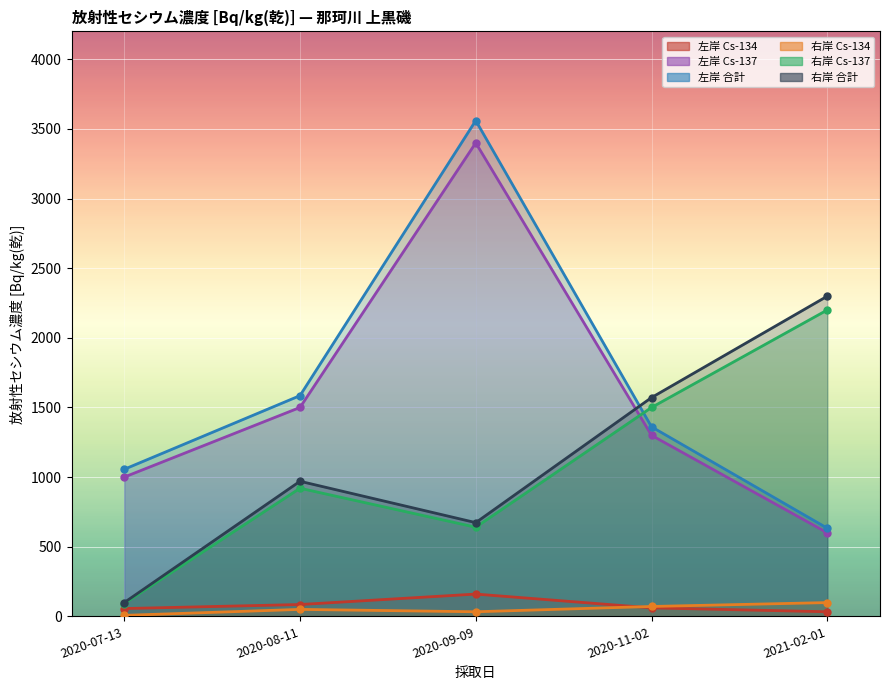

What position from the right is 2020-11-02?

2